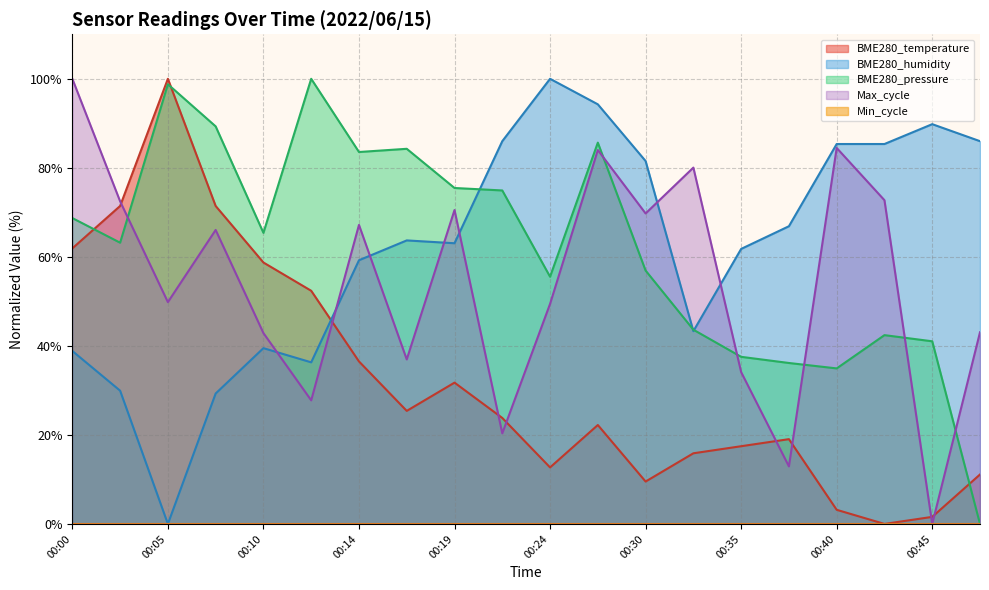

Where do BME280_humidity and BME280_temperature first cross each other?

00:12 and 00:14